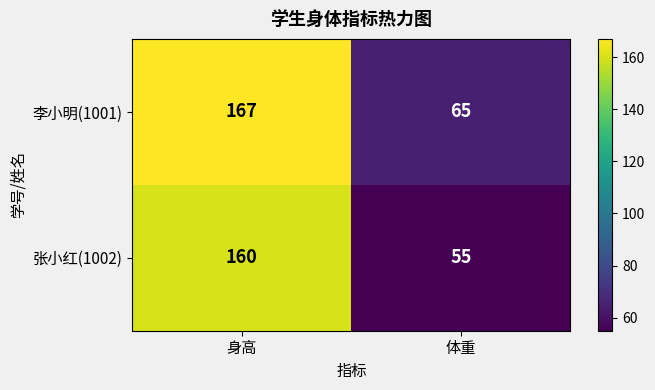

What is the minimum value shown in the chart?

55